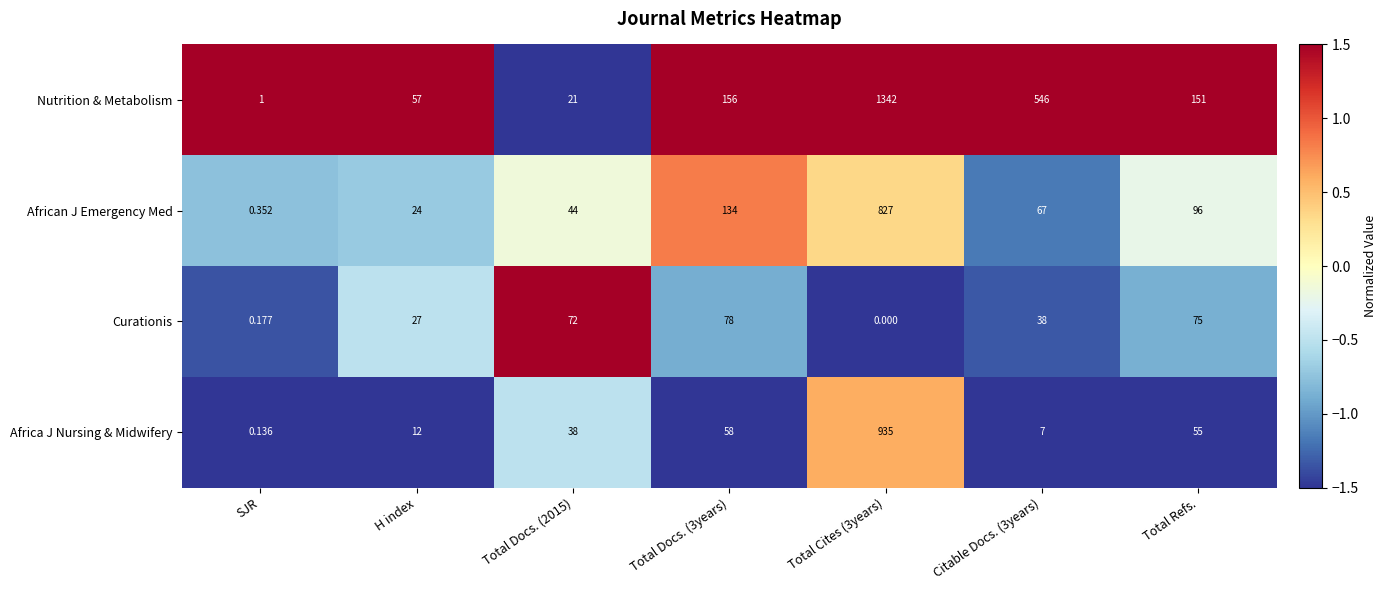

Rank the series by their maximum value, from lowest to highest.

Curationis, African J Emergency Med, Africa J Nursing & Midwifery, Nutrition & Metabolism